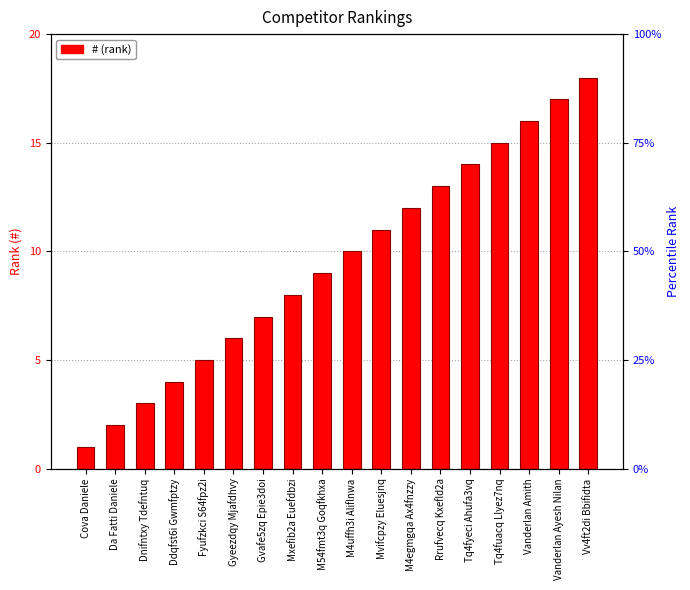

The chart shows a value of 26 at Vanderlan Amith. True or false?

False